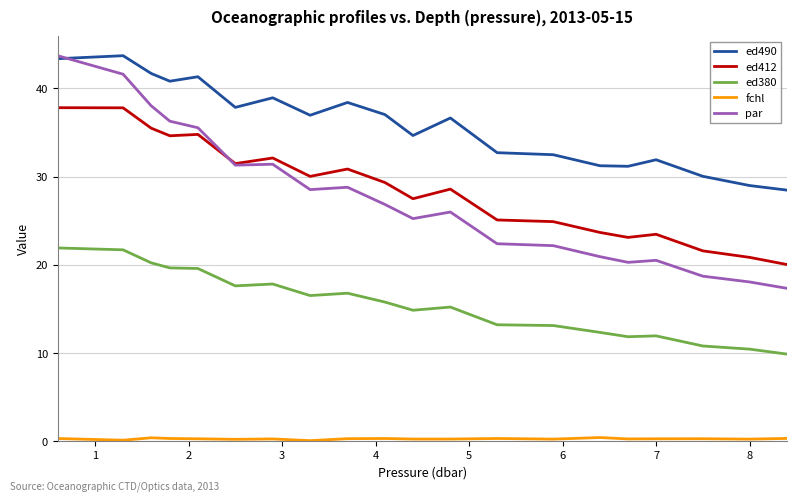

What is the lowest value of the ed380 series?

9.9